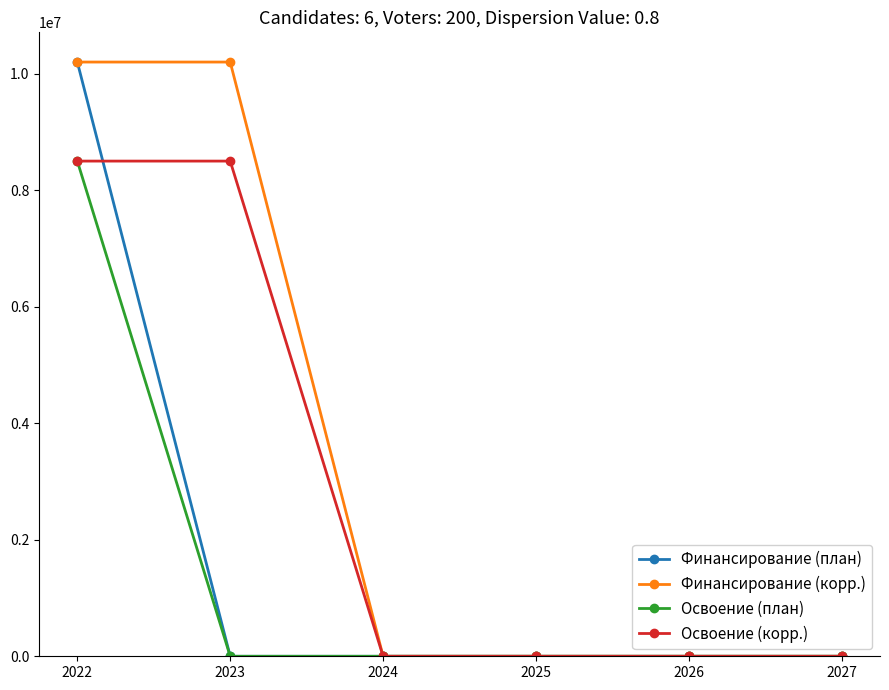

What is the sum of all Освоение (корр.) values?

17000000